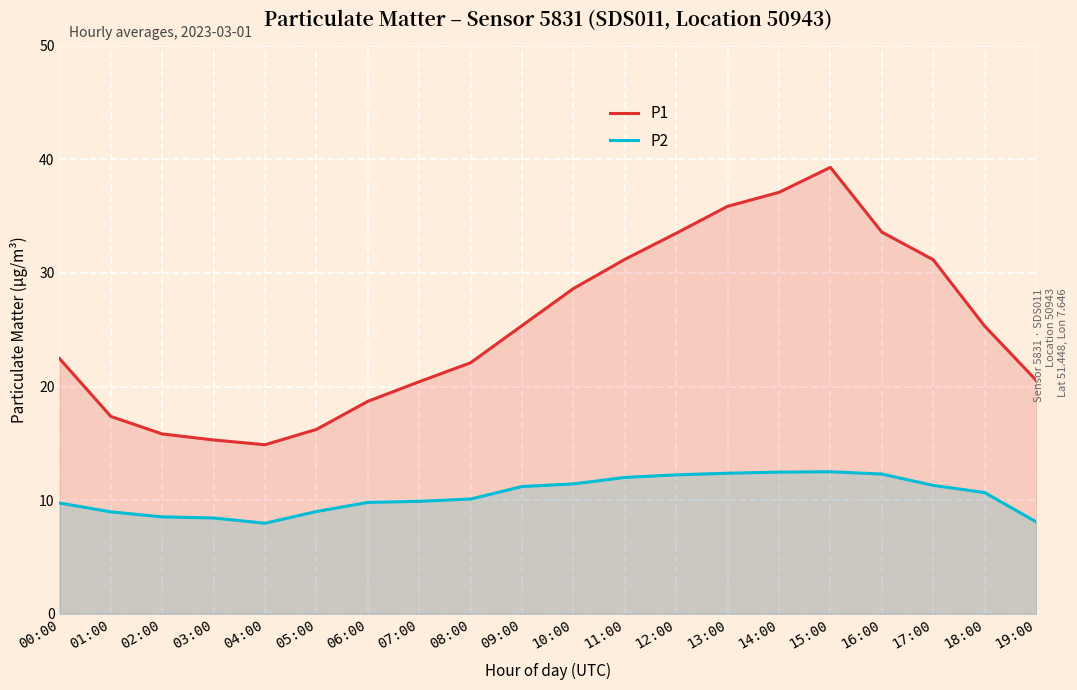

True or false: P1 and P2 cross at least once.

False